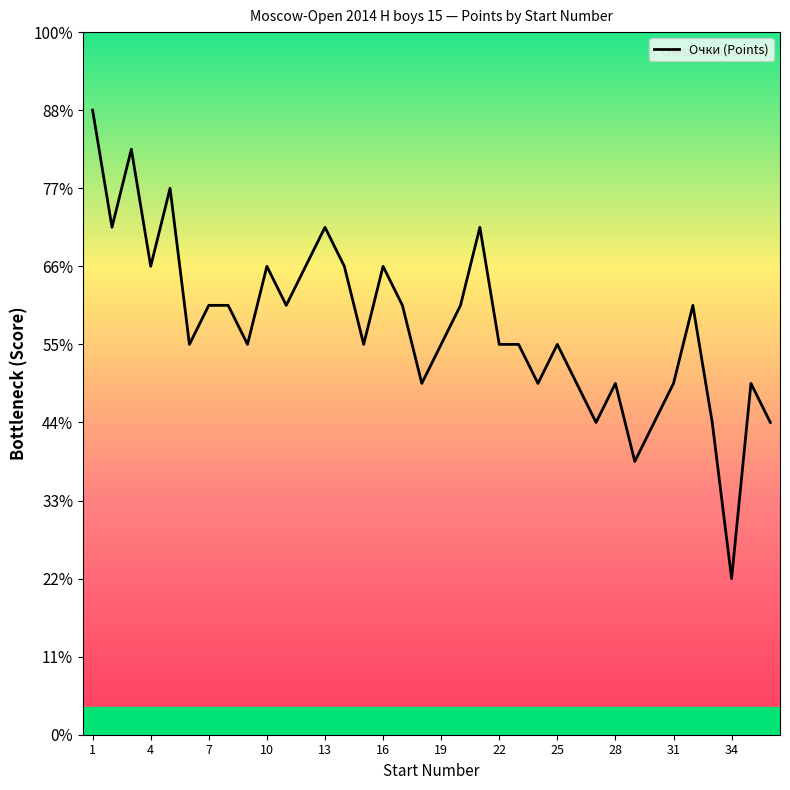

Does the chart display data point markers on the line(s)?

No